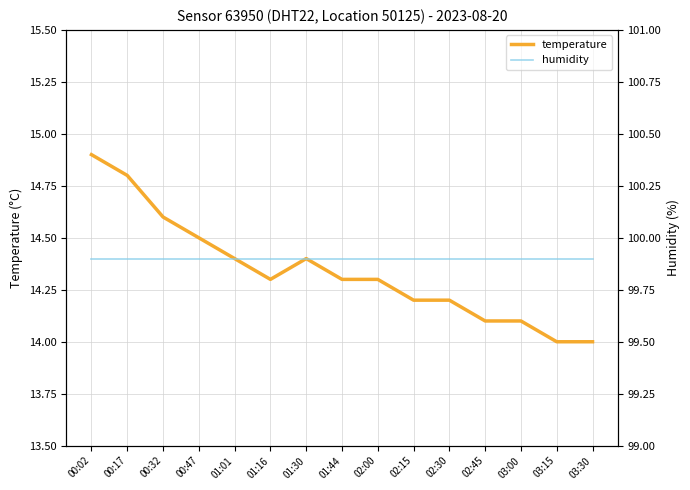

What is the sum of the temperature values at 02:15 and 03:15?

28.2